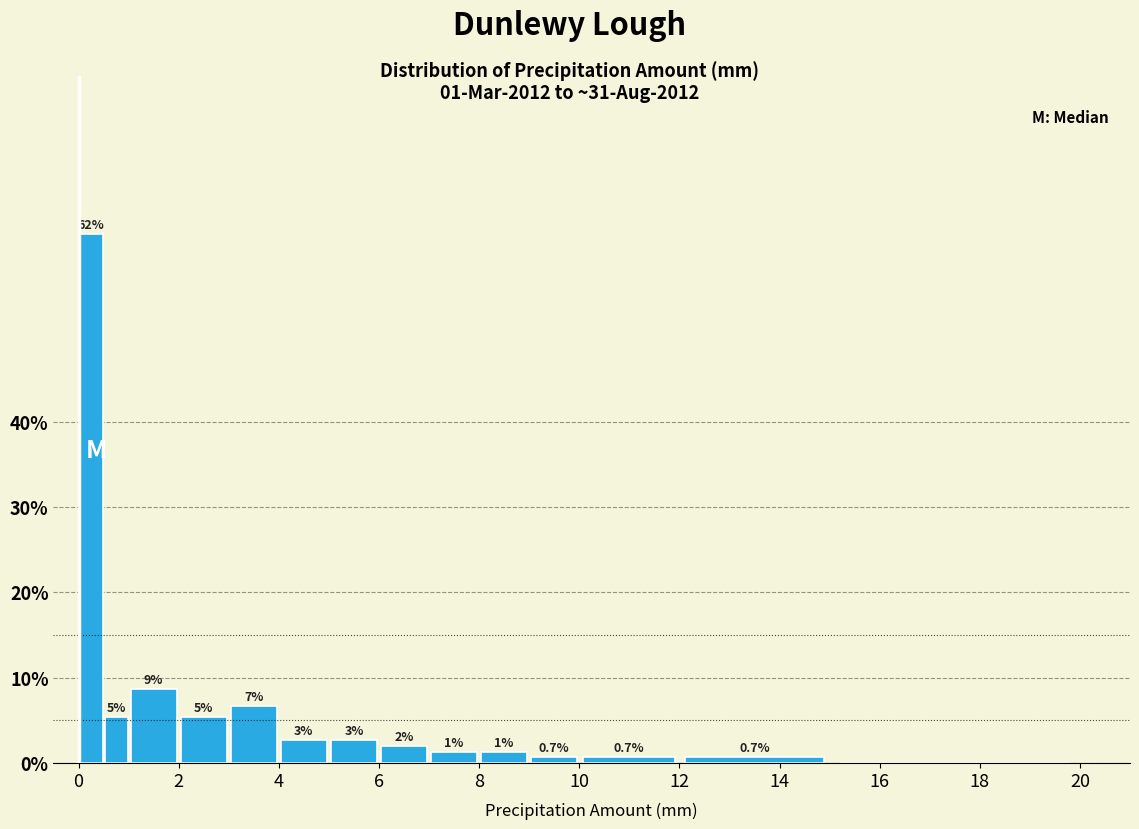

Read against the x-axis, roughly where is the centre of the tallest bar?

0.2